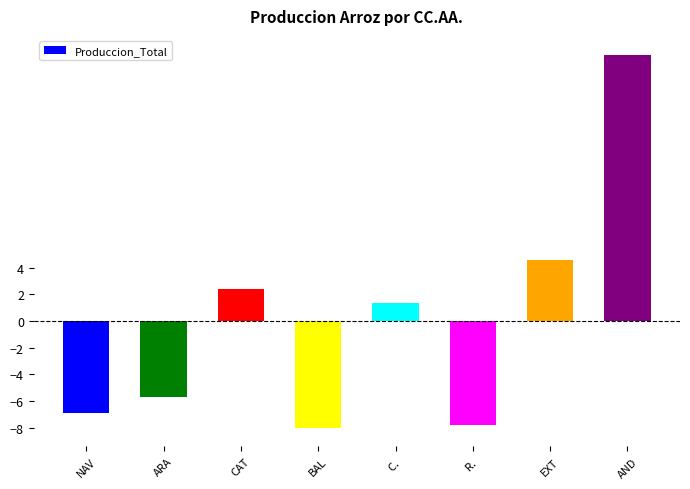

Does the chart contain stacked bars?

No